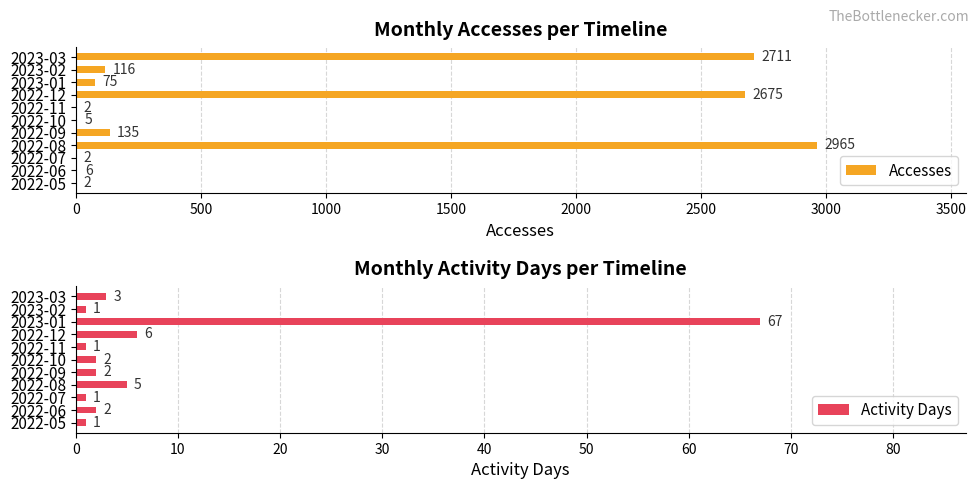

Which series has the largest range (max minus min)?

Accesses